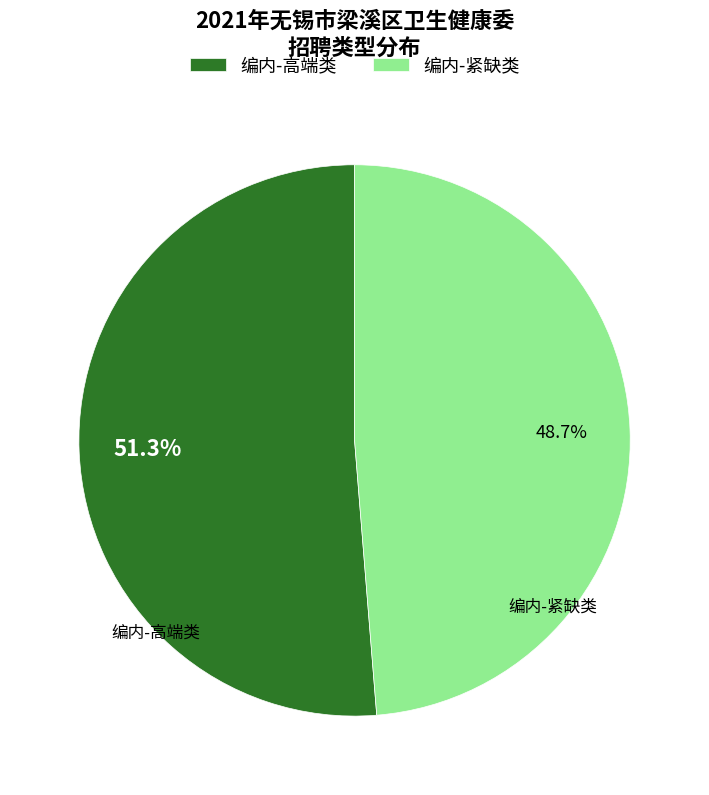

Combined, what portion of the pie is 编内-紧缺类 and 编内-高端类?

100.0%